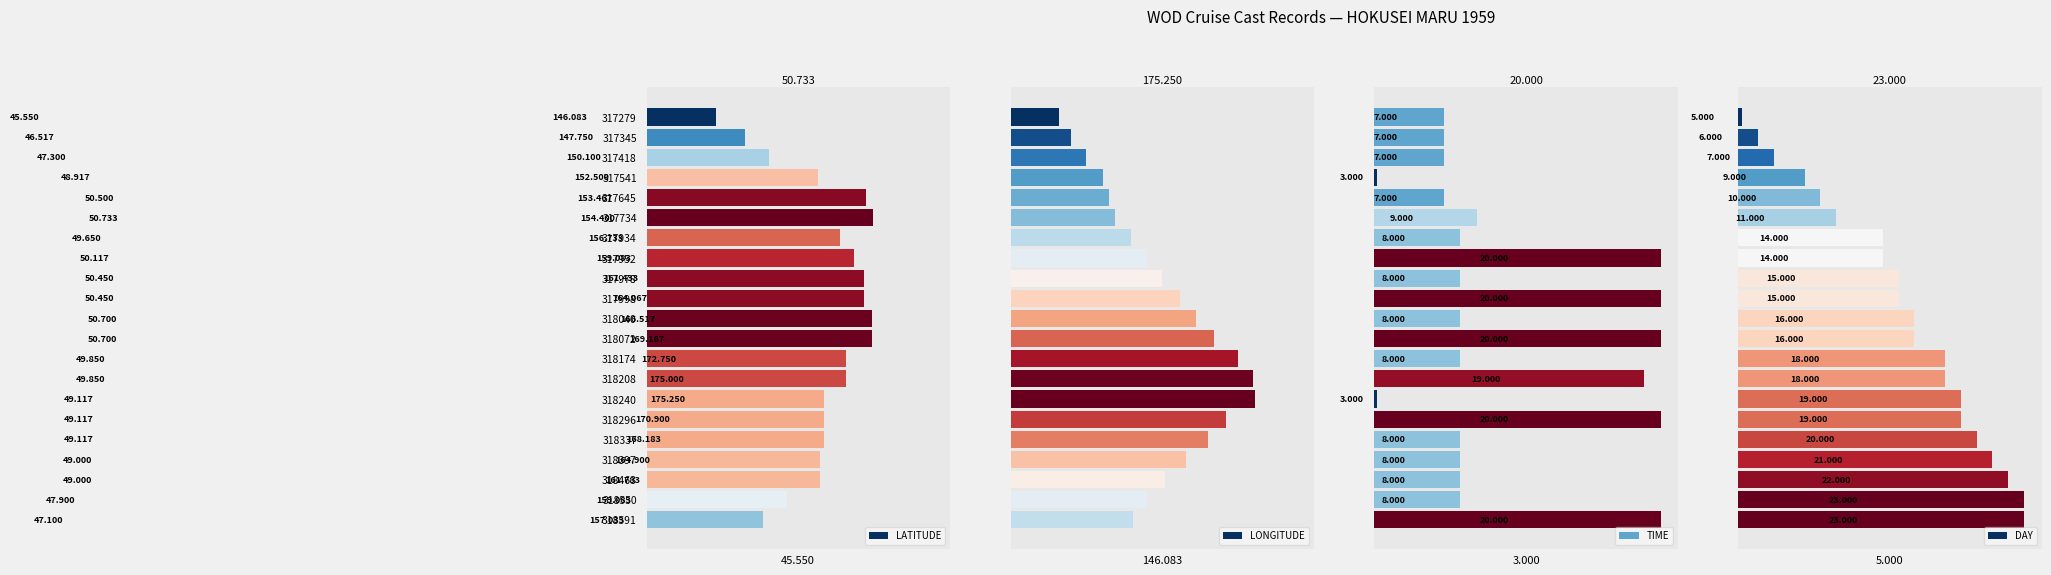

Reading left to right, list all the values displayed in this chart.

LATITUDE: 45.5	46.5	47.3	48.9	50.5	50.7	49.6	50.1	50.5	50.5	50.7	50.7	49.9	49.9	49.1	49.1	49.1	49.0	49.0	47.9	47.1
LONGITUDE: 146.1	147.8	150.1	152.5	153.5	154.4	156.7	159.1	161.4	164.1	166.5	169.2	172.8	175.0	175.2	170.9	168.2	164.9	161.8	159.1	157.0
TIME: 7.0	7.0	7.0	3.0	7.0	9.0	8.0	20.0	8.0	20.0	8.0	20.0	8.0	19.0	3.0	20.0	8.0	8.0	8.0	8.0	20.0
DAY: 5.0	6.0	7.0	9.0	10.0	11.0	14.0	14.0	15.0	15.0	16.0	16.0	18.0	18.0	19.0	19.0	20.0	21.0	22.0	23.0	23.0